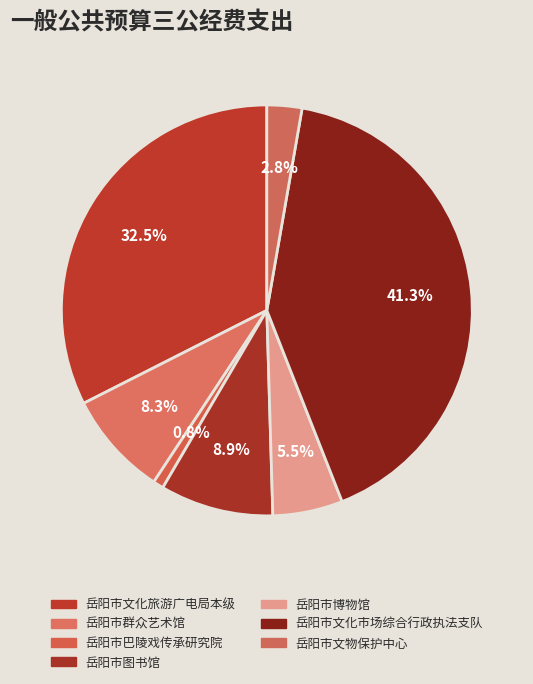

Is it true that 岳阳市博物馆 is 18% of the pie?

False